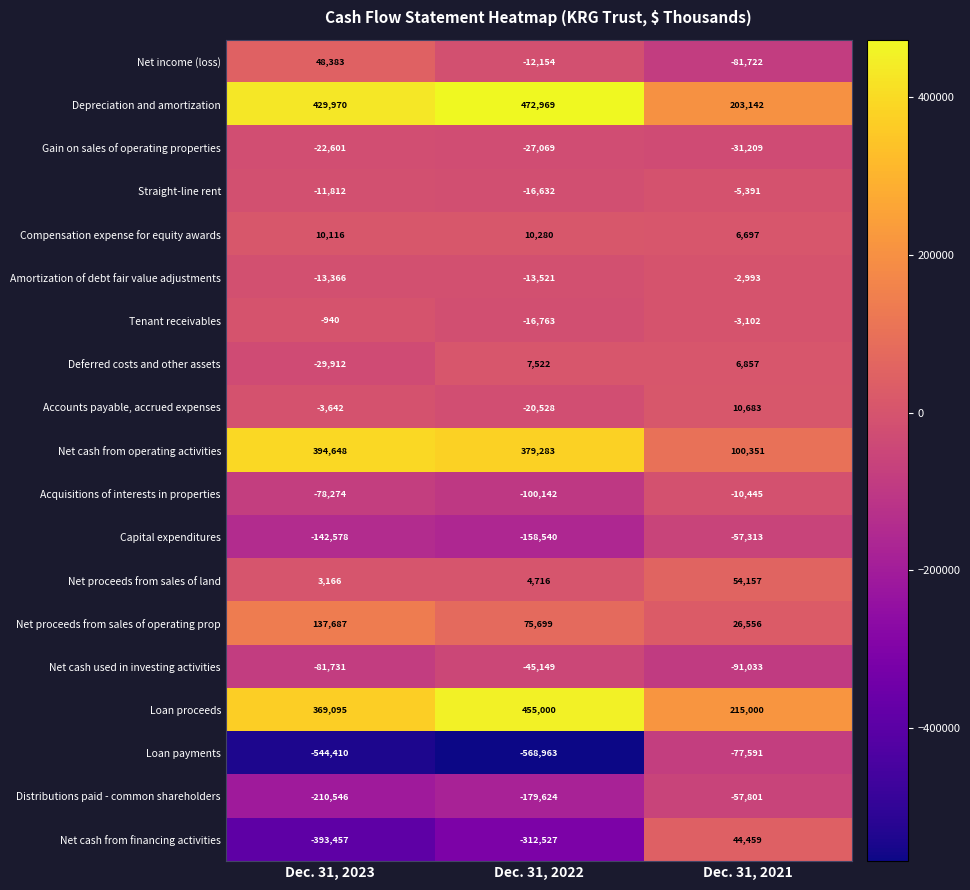

At which category does the chart reach its minimum across all series?

Dec. 31, 2022